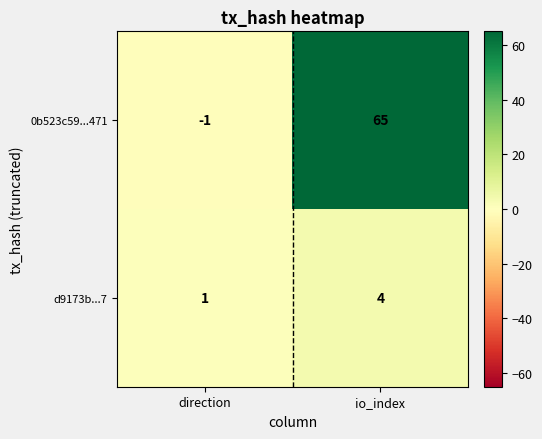

At how many categories does at least one series exceed 0?

2